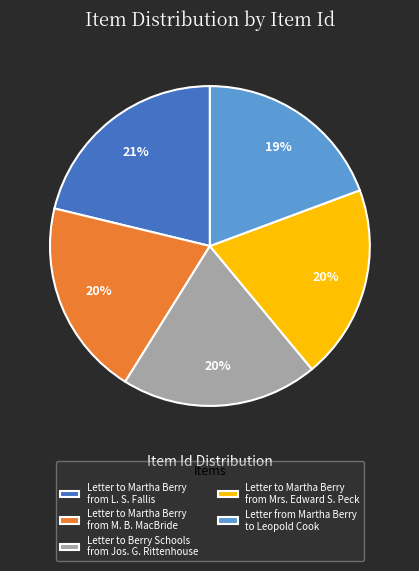

What is the ratio of the value at Letter to Berry Schools from Jos. G. Rittenhouse to the value at Letter to Martha Berry from Mrs. Edward S. Peck?

1.0